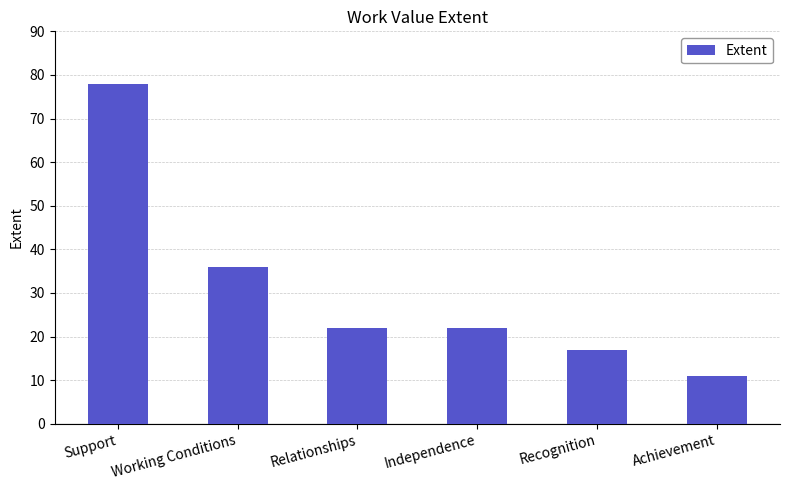

What is the ratio of the value at Achievement to the value at Relationships?

0.5